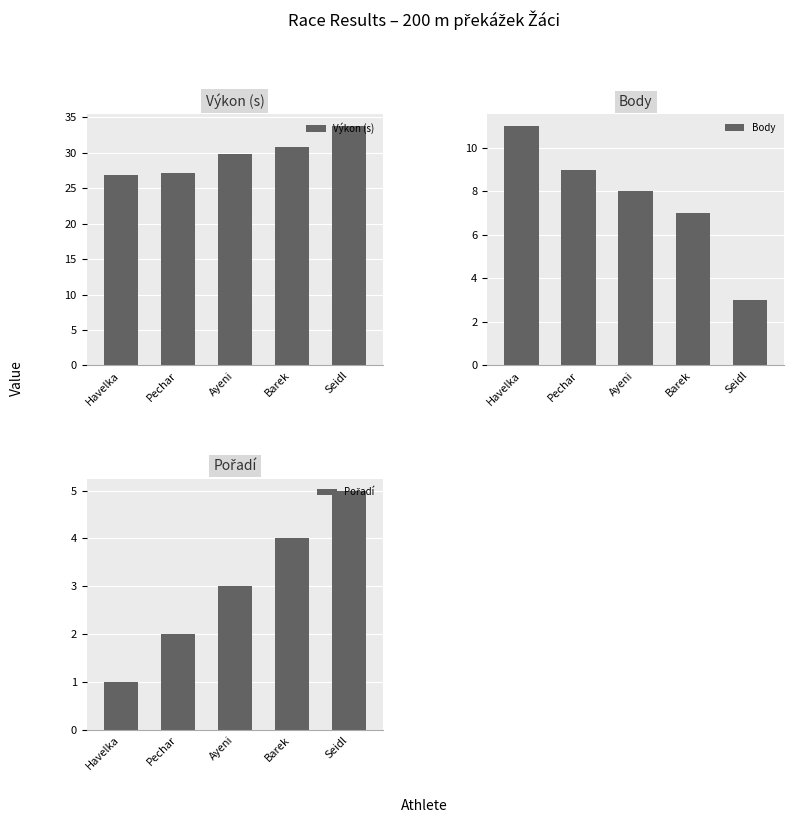

What is the average value of the Pořadí series?

3.0